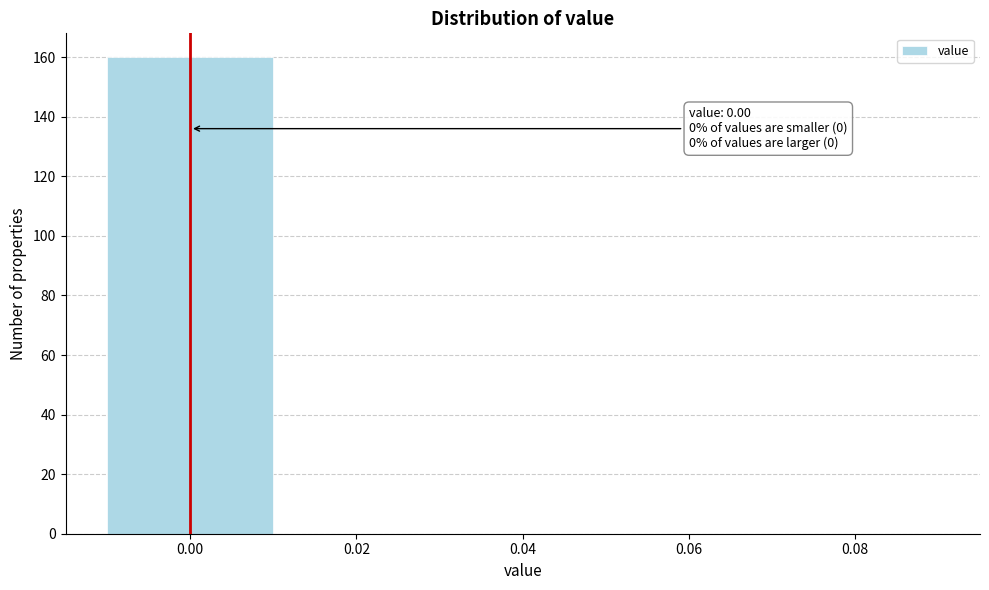

Over which range of the x-axis is the bar tallest?

-0.01 to 0.01